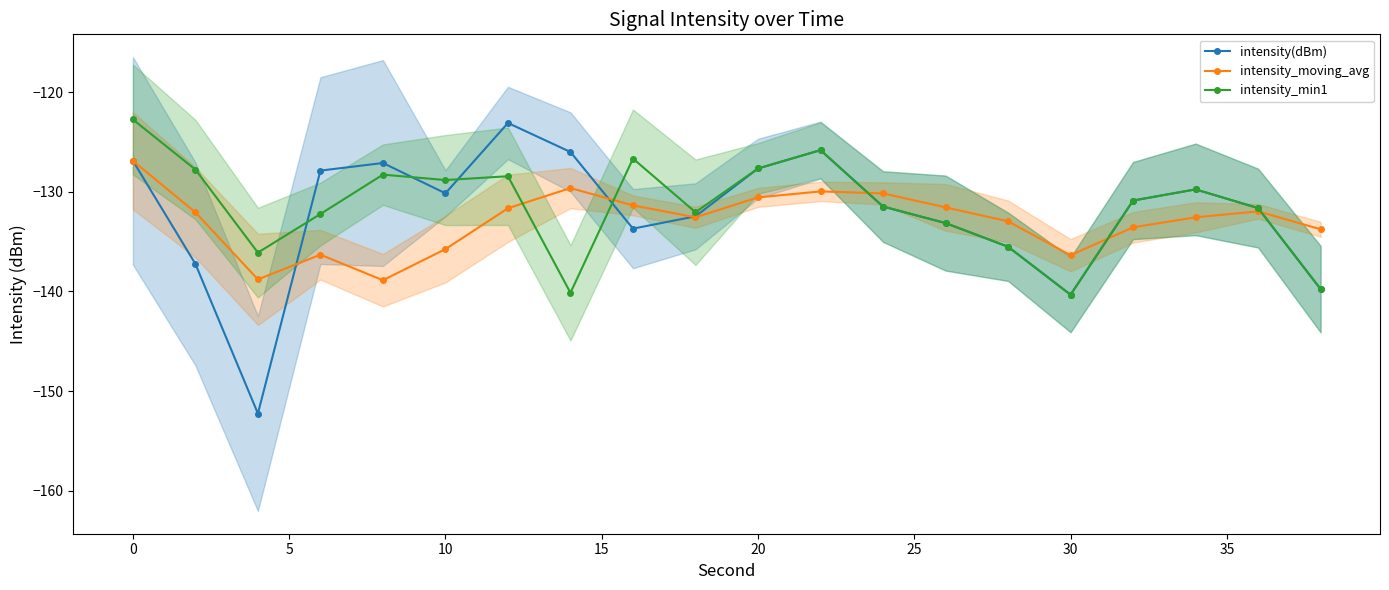

The intensity(dBm) series shows -45.9 at 10. True or false?

False